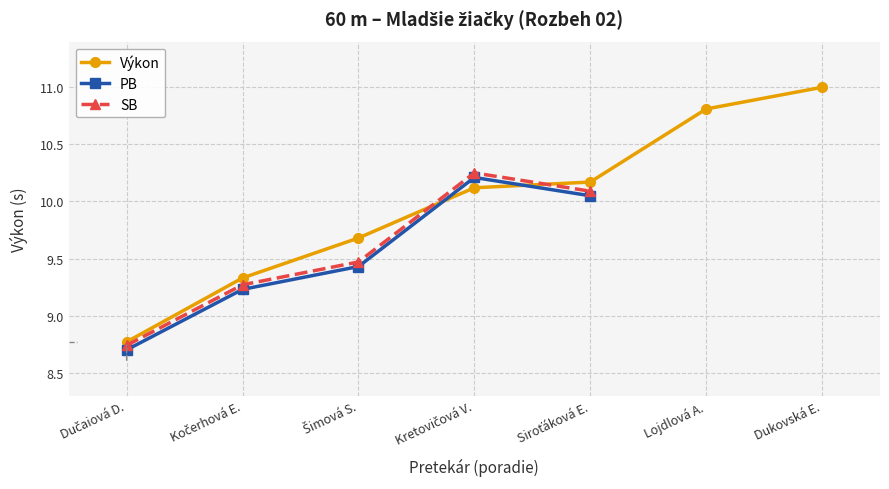

How many positive values does the PB series have?

5